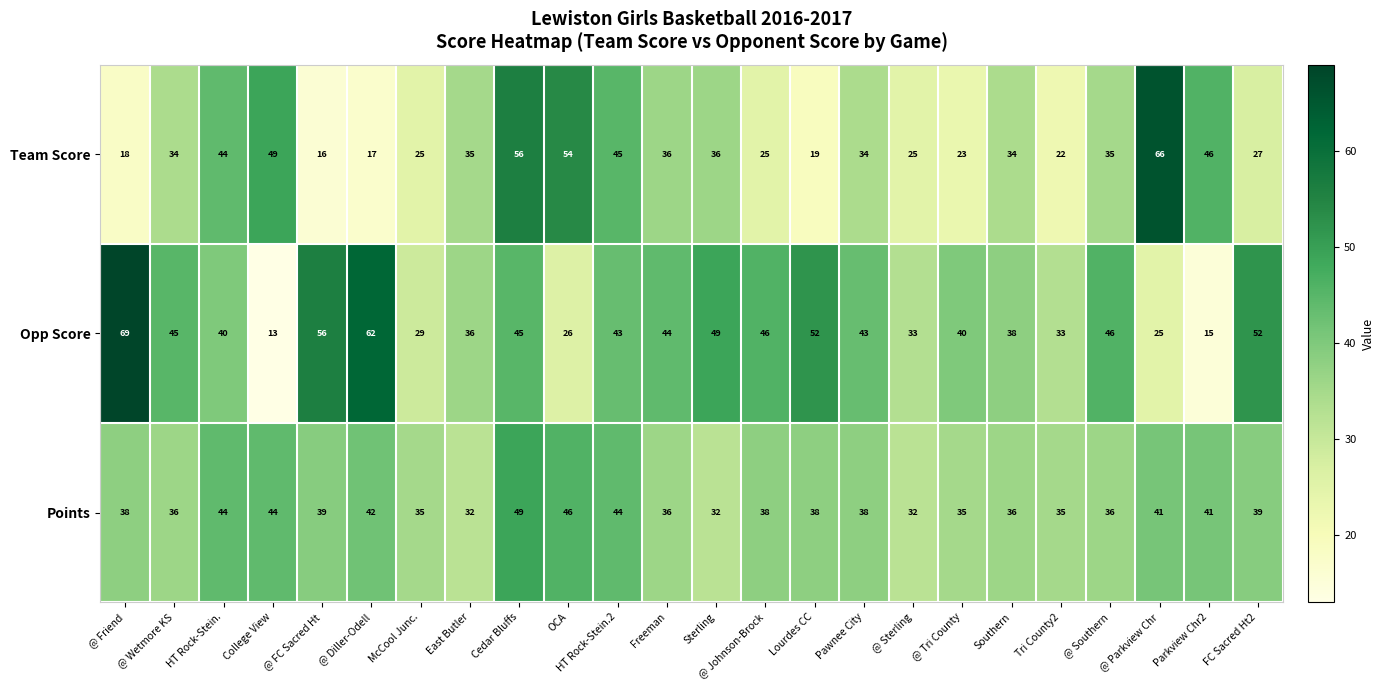

Which category has the highest value across all series?

@ Friend